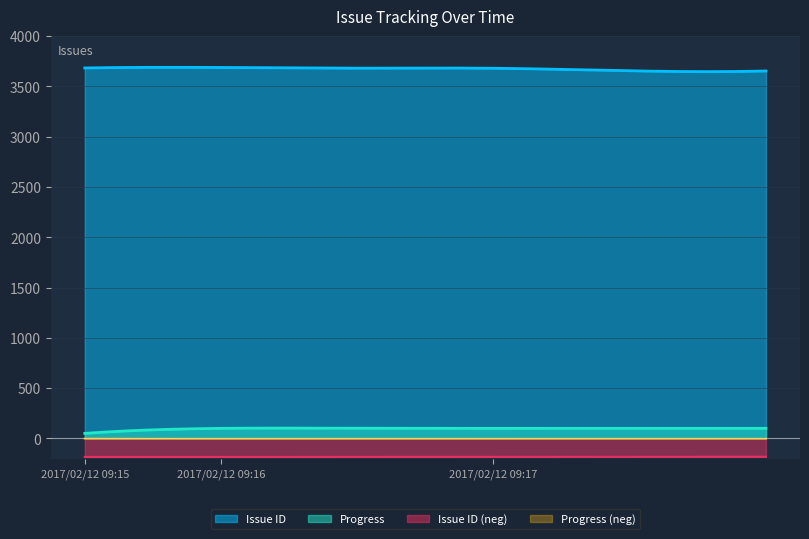

Does the chart display data point markers on the line(s)?

No